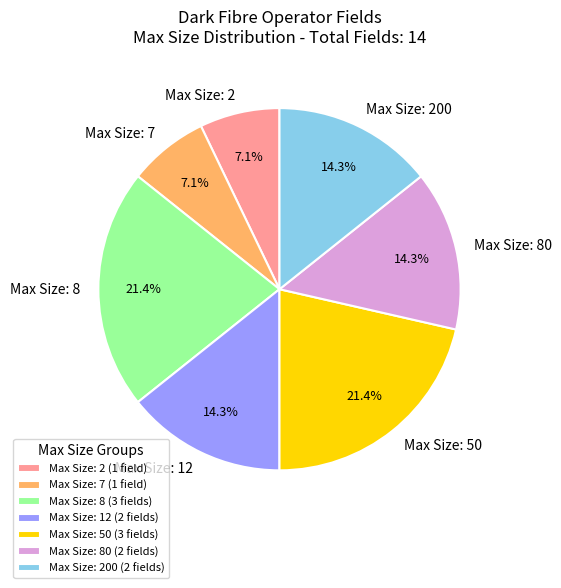

Is there a majority slice in this chart?

No